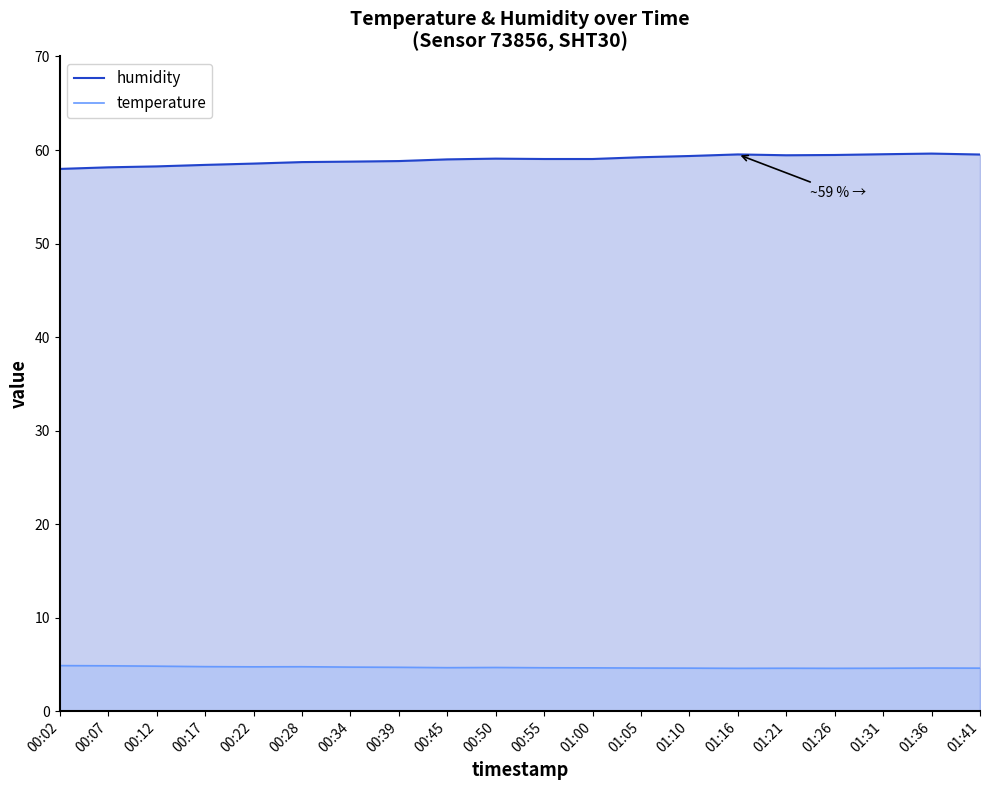

Does the chart display data point markers on the line(s)?

No